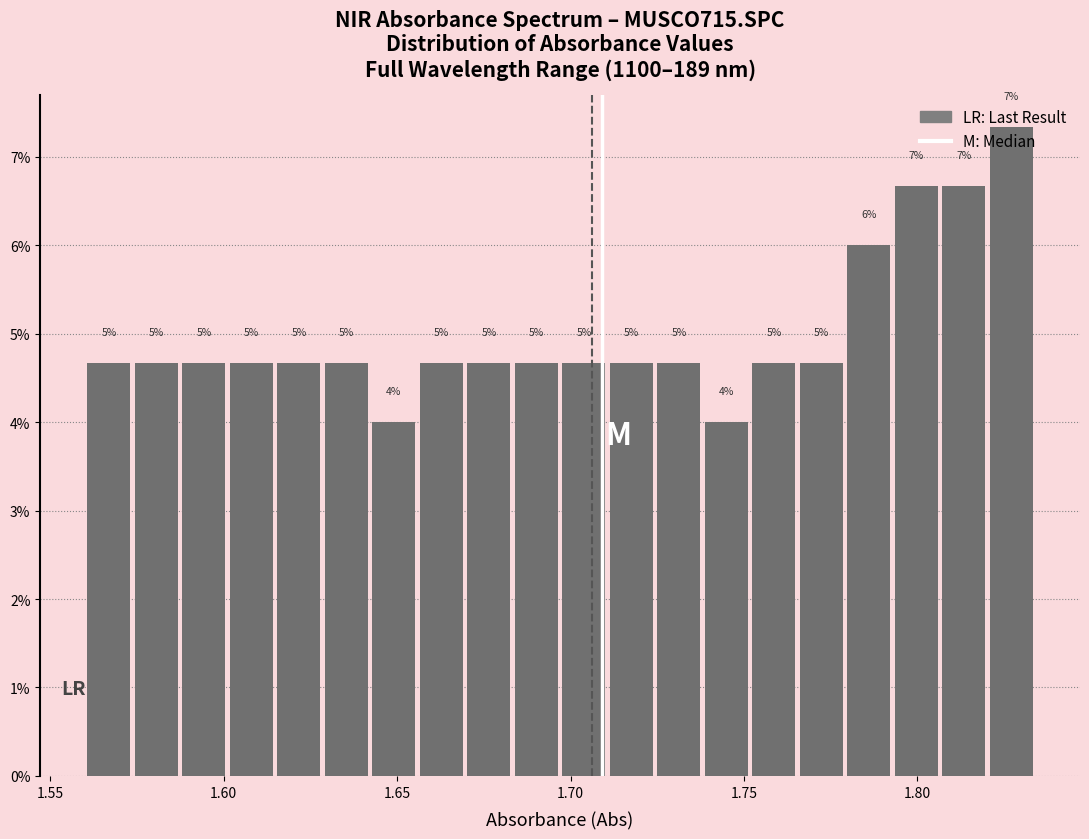

Read against the x-axis, roughly where is the centre of the tallest bar?

1.825